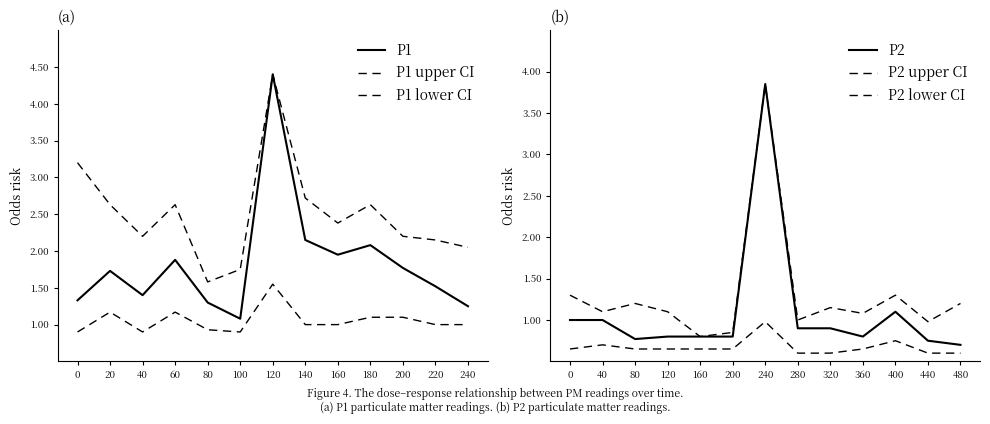

Which label corresponds to the largest value in the chart?

120